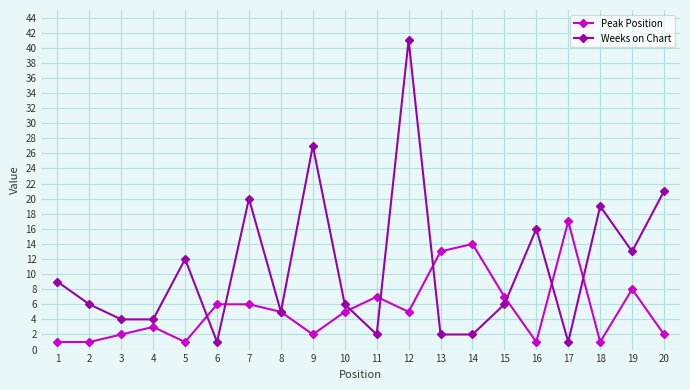

Which series has the widest spread of values?

Weeks on Chart